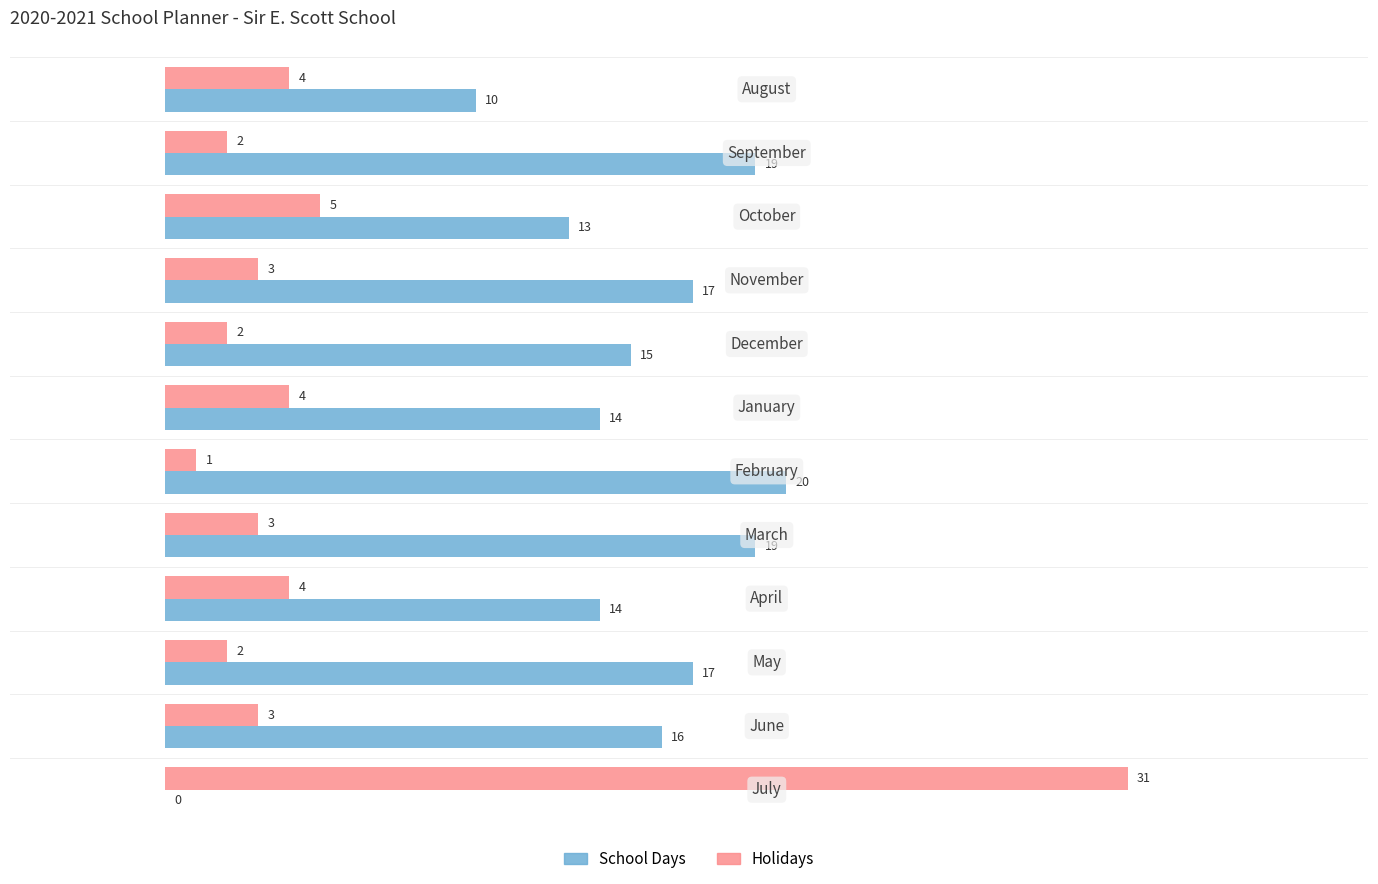

Which series has the largest total across all categories?

School Days